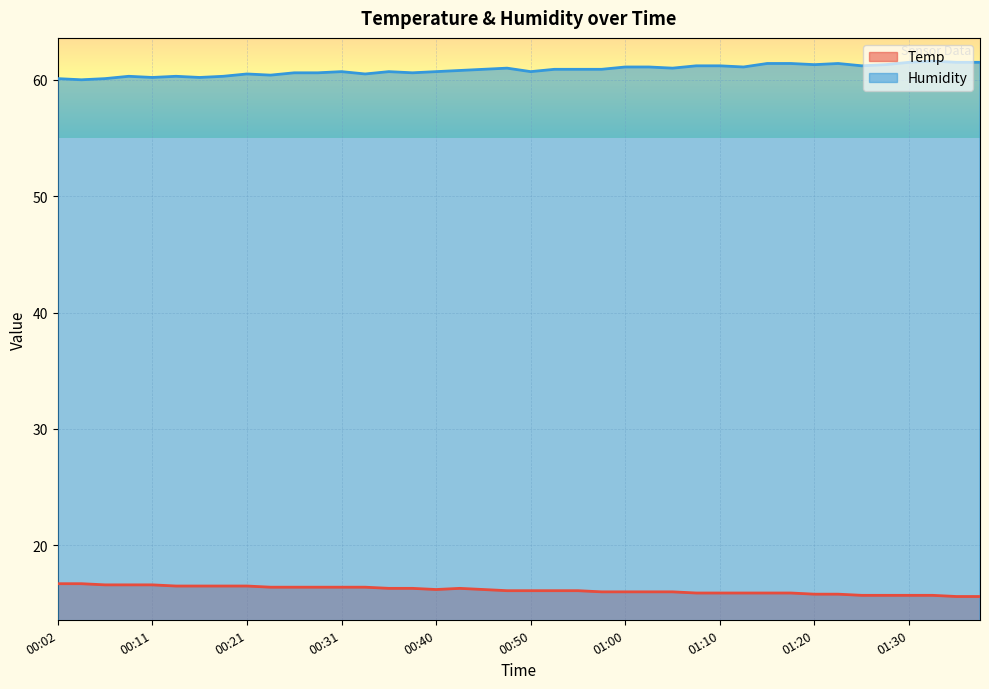

How many values in the Humidity series exceed 60?

39